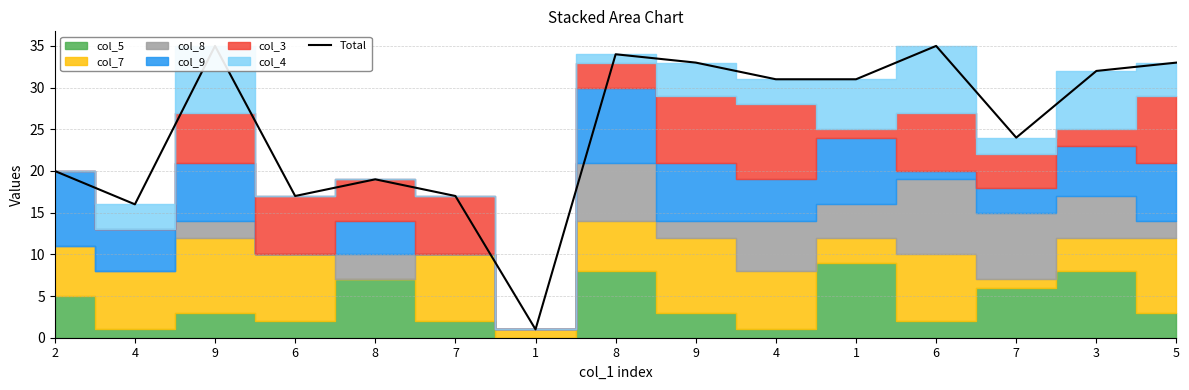

List the labels in order of value, smallest first.

1, 4, 6, 7, 8, 2, 7, 4, 1, 3, 9, 5, 8, 9, 6